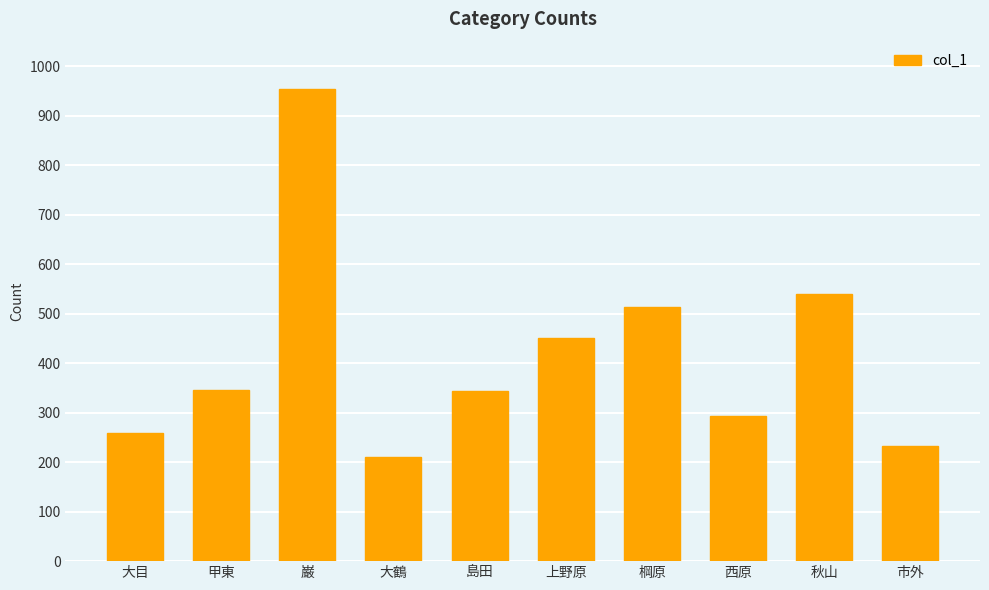

How many categories are shown in the chart?

10